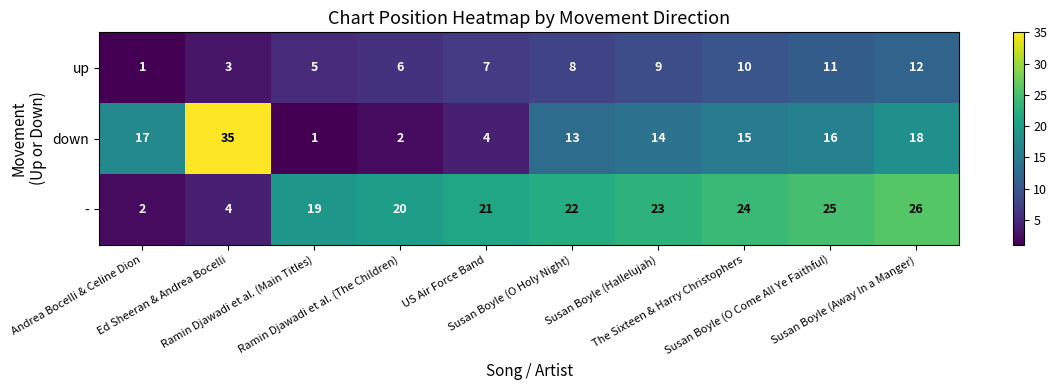

At Susan Boyle (O Come All Ye Faithful), list the series in order from smallest to largest.

up, down, -